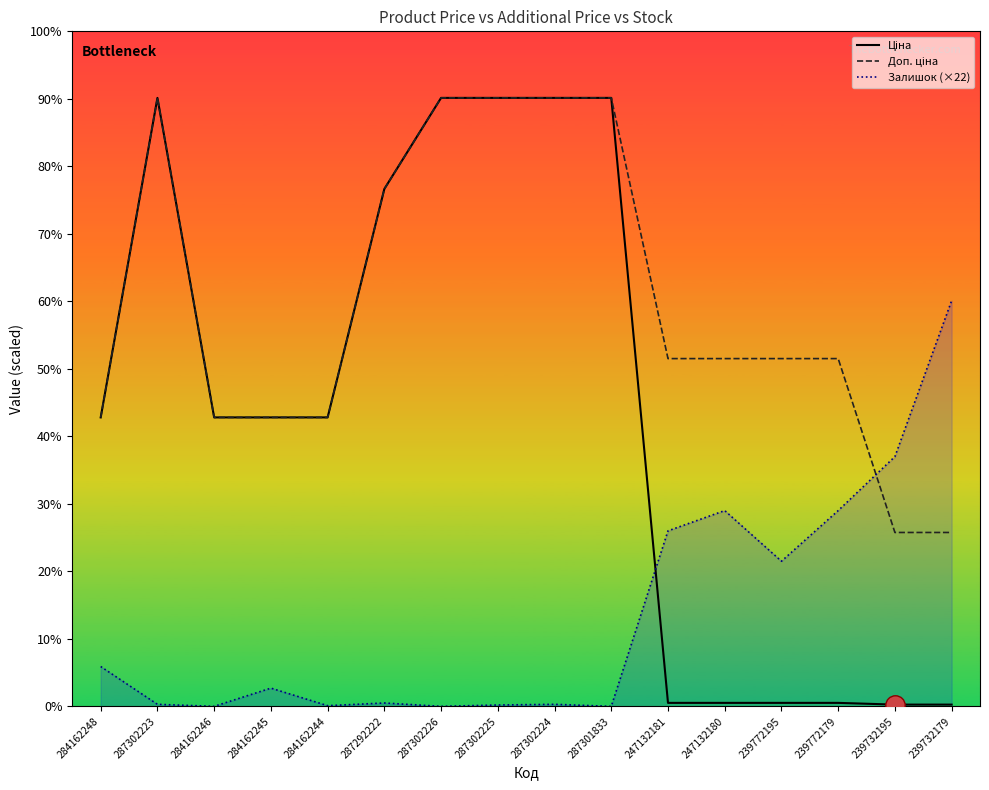

Reading left to right, extract all data points from this chart.

Ціна: 284162248=9416.9	287302223=19831.1	284162246=9416.9	284162245=9416.9	284162244=9416.9	287292222=16863.2	287302226=19831.1	287302225=19831.1	287302224=19831.1	287301833=19831.1	247132181=113.3	247132180=113.3	239772195=113.3	239772179=113.3	239732195=56.7	239732179=56.7
Доп. ціна: 284162248=9416.9	287302223=19831.1	284162246=9416.9	284162245=9416.9	284162244=9416.9	287292222=16863.2	287302226=19831.1	287302225=19831.1	287302224=19831.1	287301833=19831.1	247132181=11334.0	247132180=11334.0	239772195=11334.0	239772179=11334.0	239732195=5667.0	239732179=5667.0
Залишок (×22): 284162248=1298.0	287302223=66.0	284162246=0.0	284162245=594.0	284162244=22.0	287292222=110.0	287302226=0.0	287302225=44.0	287302224=66.0	287301833=0.0	247132181=5720.0	247132180=6380.0	239772195=4730.0	239772179=6380.0	239732195=8140.0	239732179=13222.0